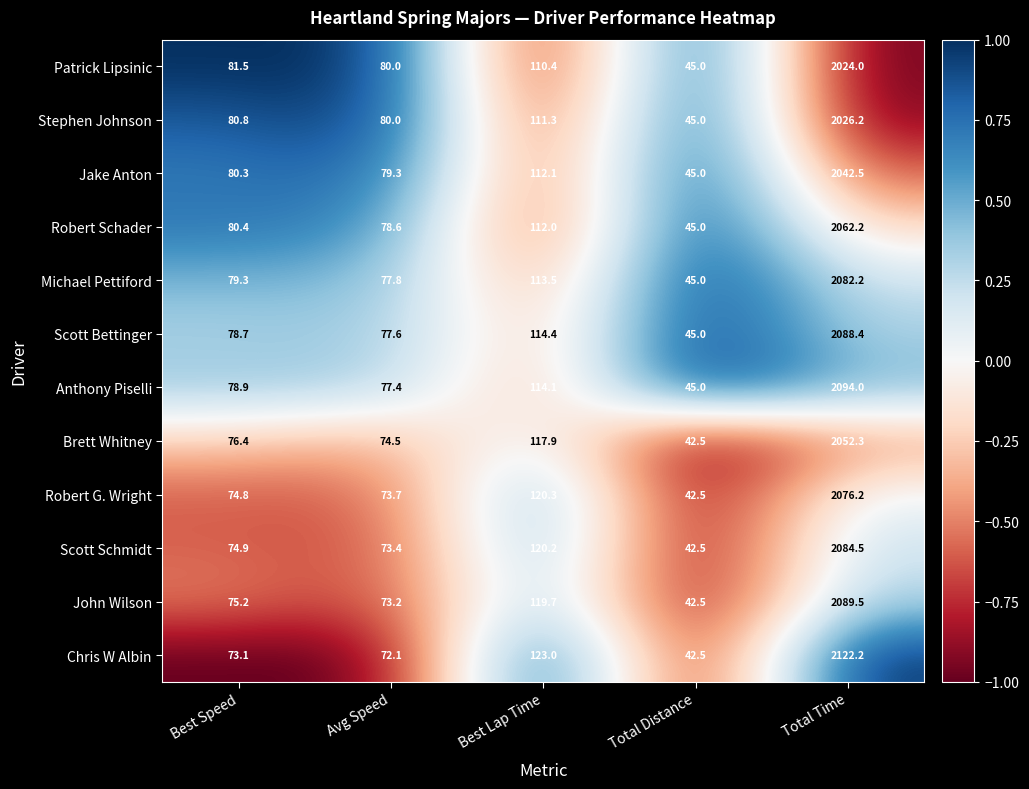

How many distinct data groups are displayed?

12